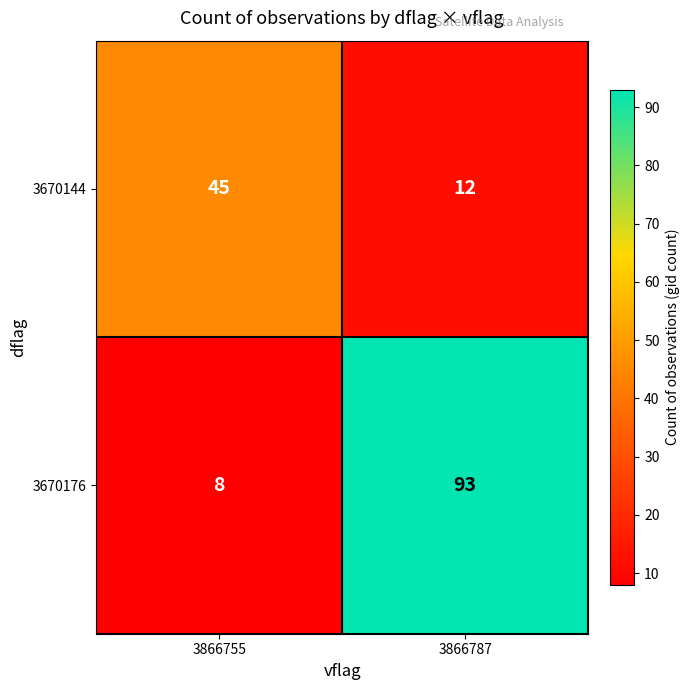

What is the minimum value shown in the chart?

8